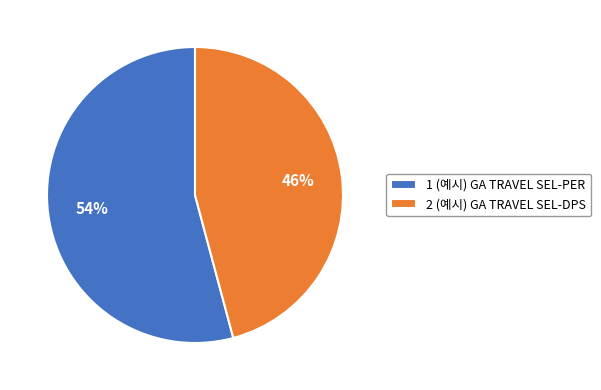

How many slices are in this pie chart?

2